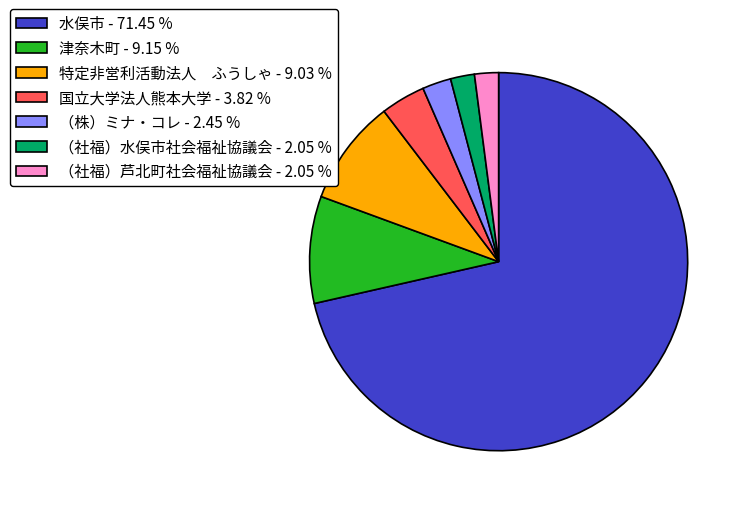

Approximately how many times larger is the value at 国立大学法人熊本大学 compared to （社福）芦北町社会福祉協議会?

1.9